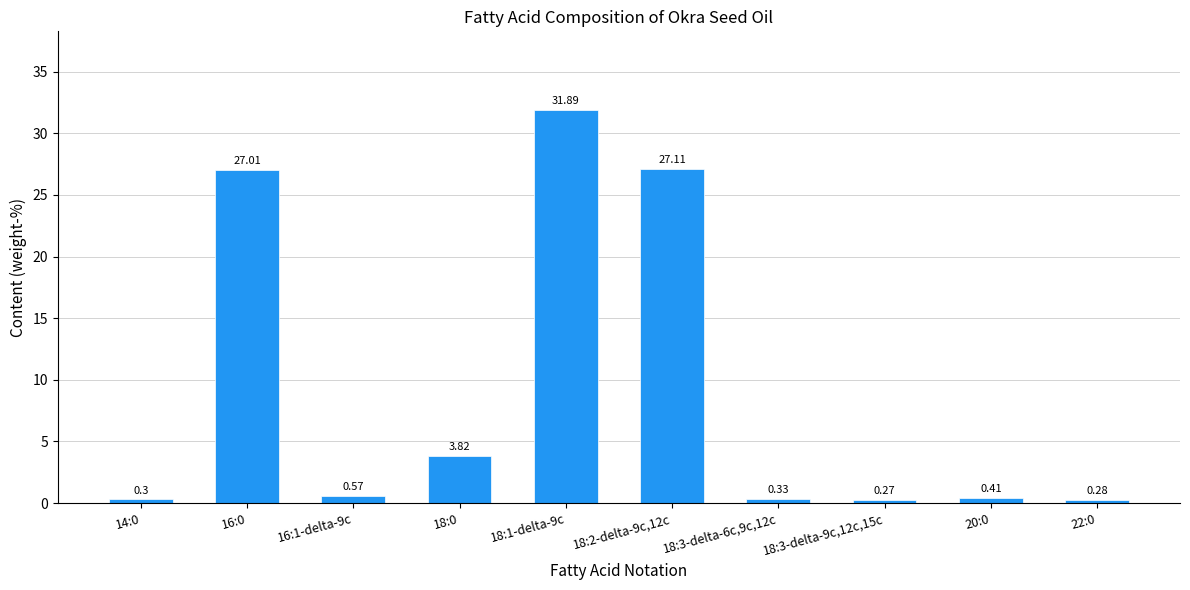

What is the change in value from 18:3-delta-6c,9c,12c to 20:0?

+0.1